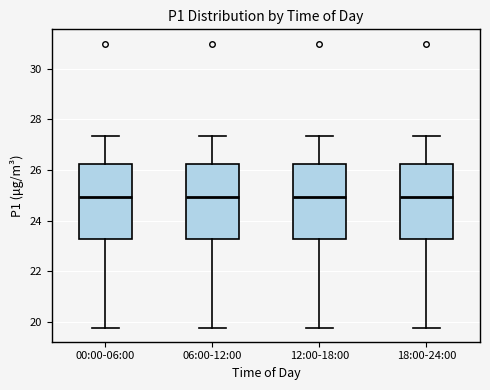

Reading left to right, transcribe this box plot: for each box, give where its median line is, the range the box spans, and where its two whiskers end, as read against the y-axis. The values are not printed on the chart, so give them approximately, as read against the axis.

00:00-06:00: median 25.0, box 23.2 to 26.2, whiskers 19.8 to 27.4
06:00-12:00: median 25.0, box 23.2 to 26.2, whiskers 19.8 to 27.4
12:00-18:00: median 25.0, box 23.2 to 26.2, whiskers 19.8 to 27.4
18:00-24:00: median 25.0, box 23.2 to 26.2, whiskers 19.8 to 27.4